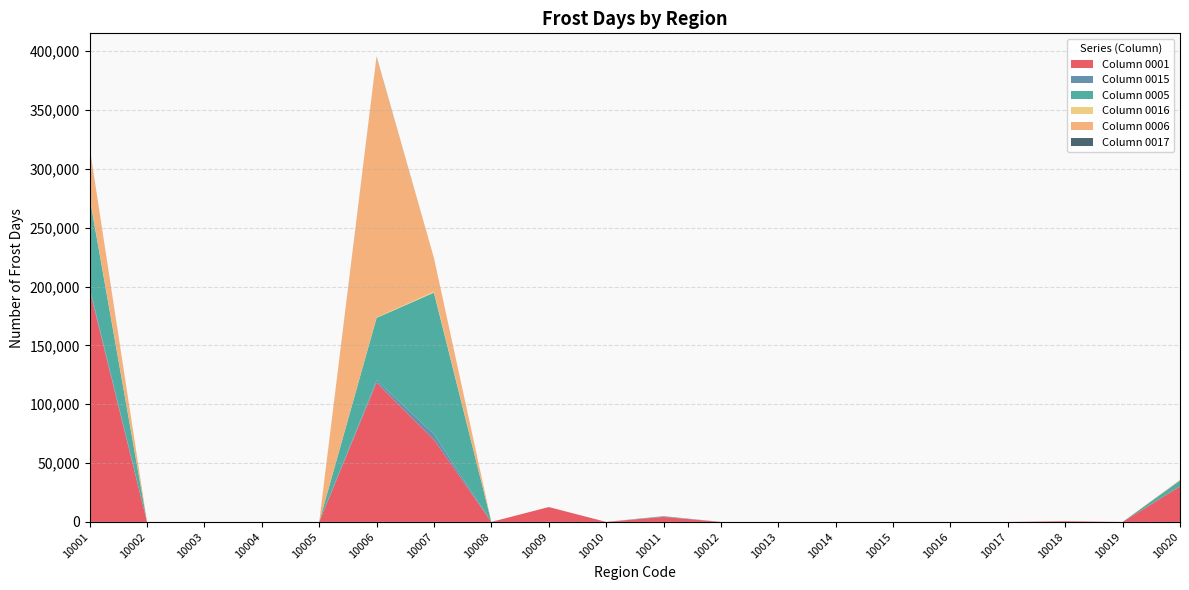

Which series has the largest range (max minus min)?

Column 0006